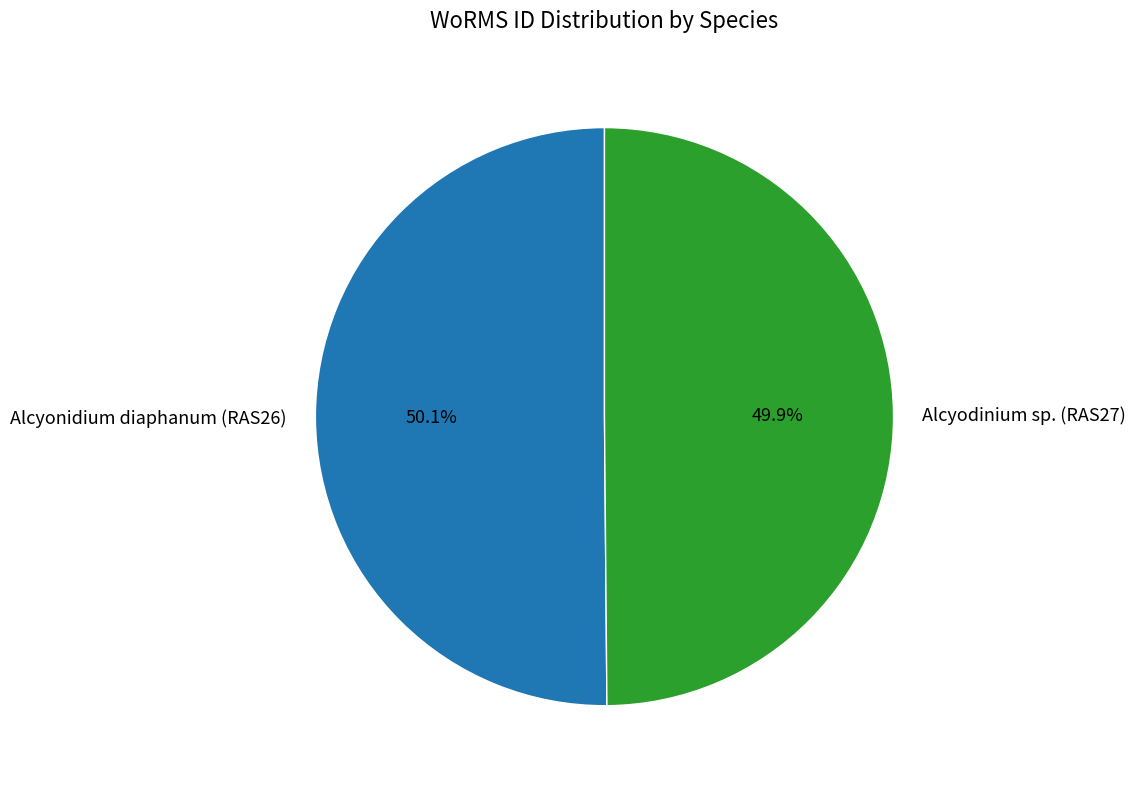

What percentage is the Alcyonidium diaphanum (RAS26) slice, to the nearest percent?

50%